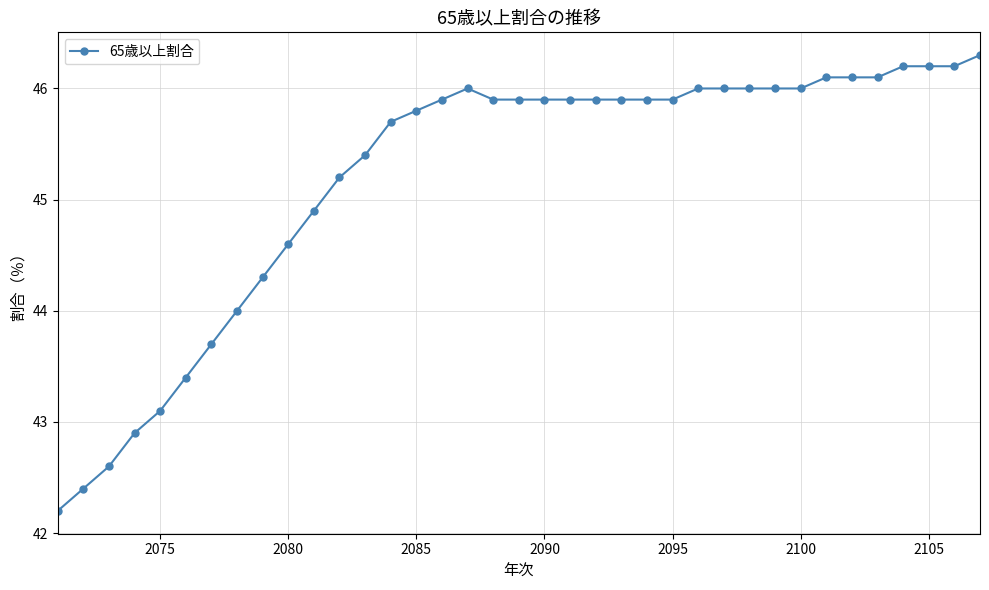

What is the maximum value shown in the chart?

46.3